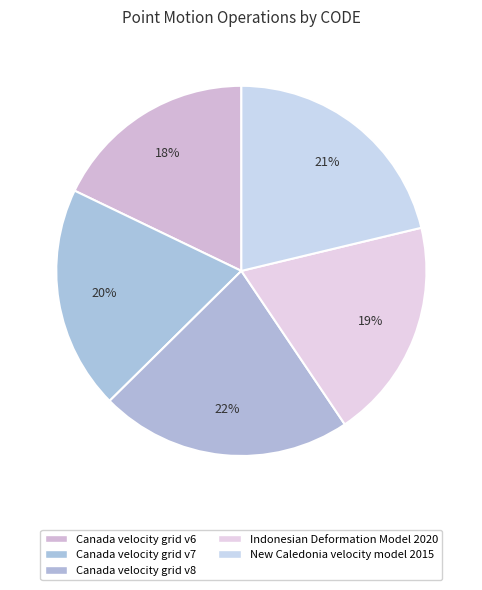

How many segments does this pie chart have?

5